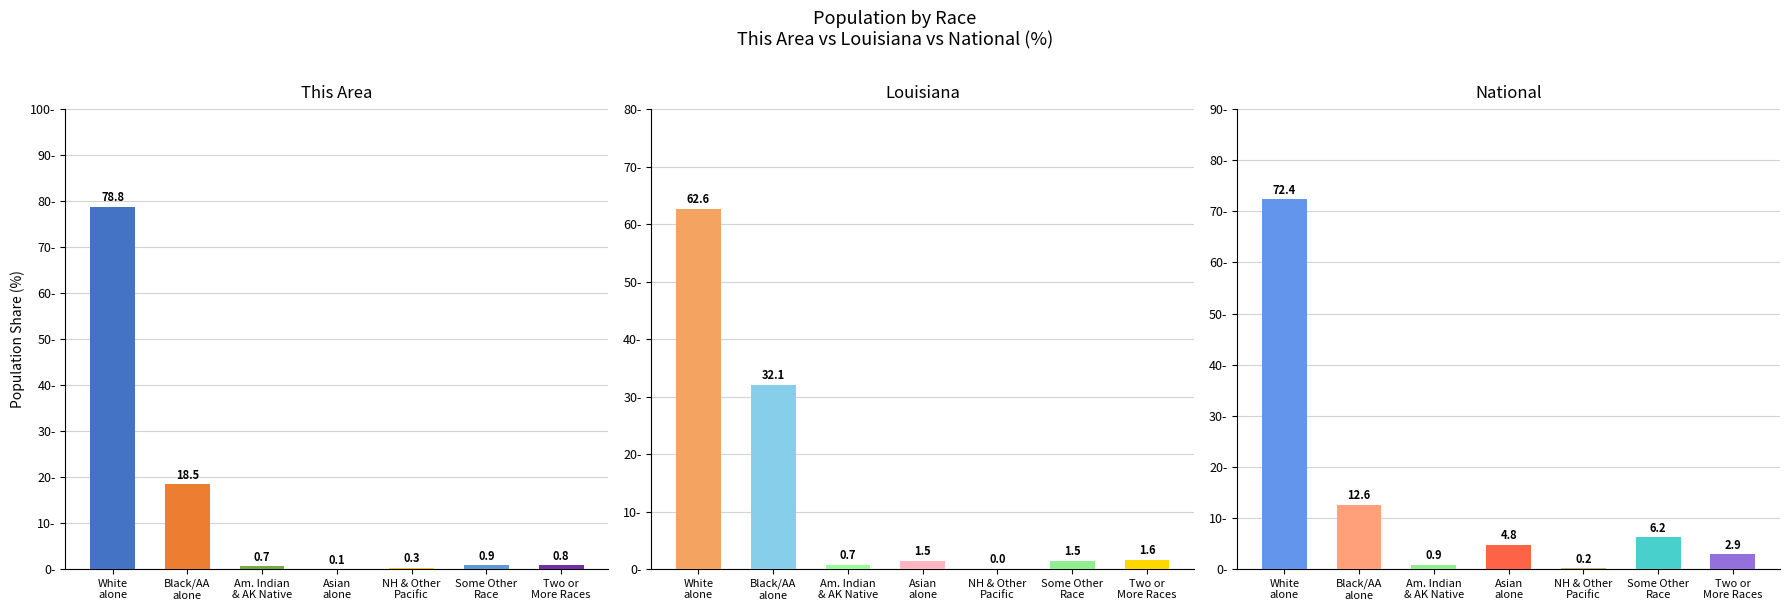

How many data points in Louisiana are above 1?

5